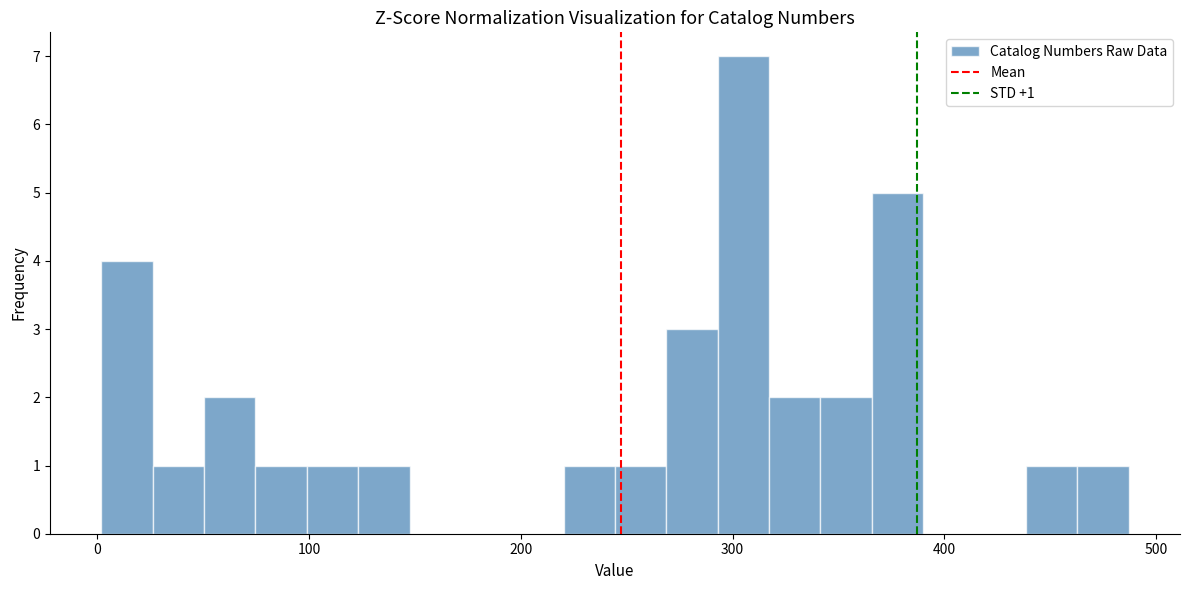

Around what value on the x-axis is the tallest bar? Give the approximate position of its centre, as read against the axis.

310